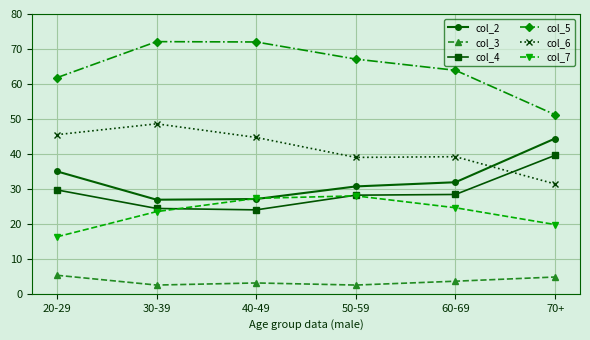

What is the greatest value displayed?

72.1